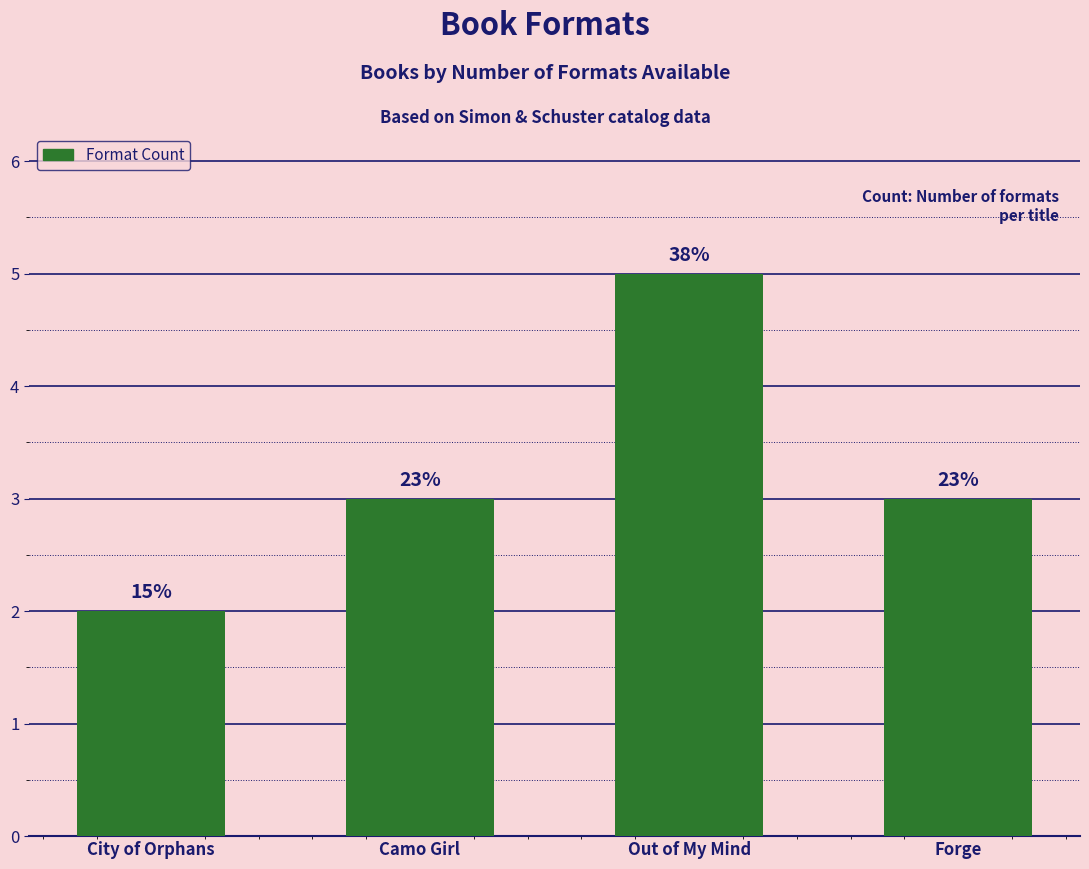

How many values are between 3 and 5?

3